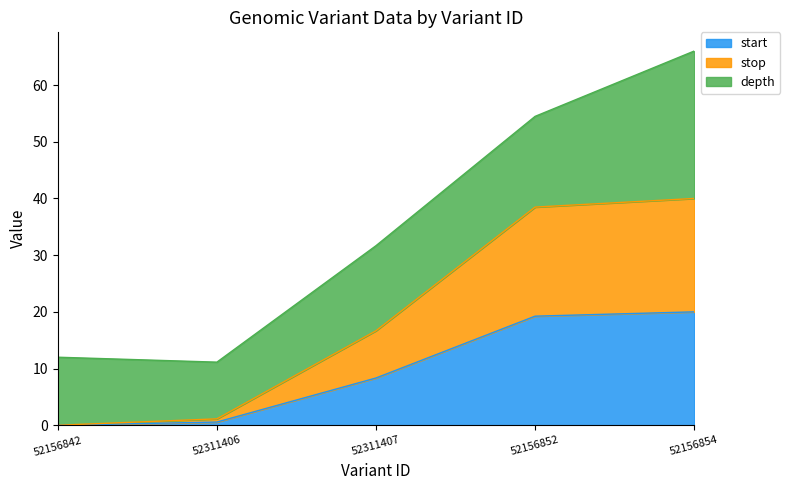

Does the chart have visible grid lines?

No